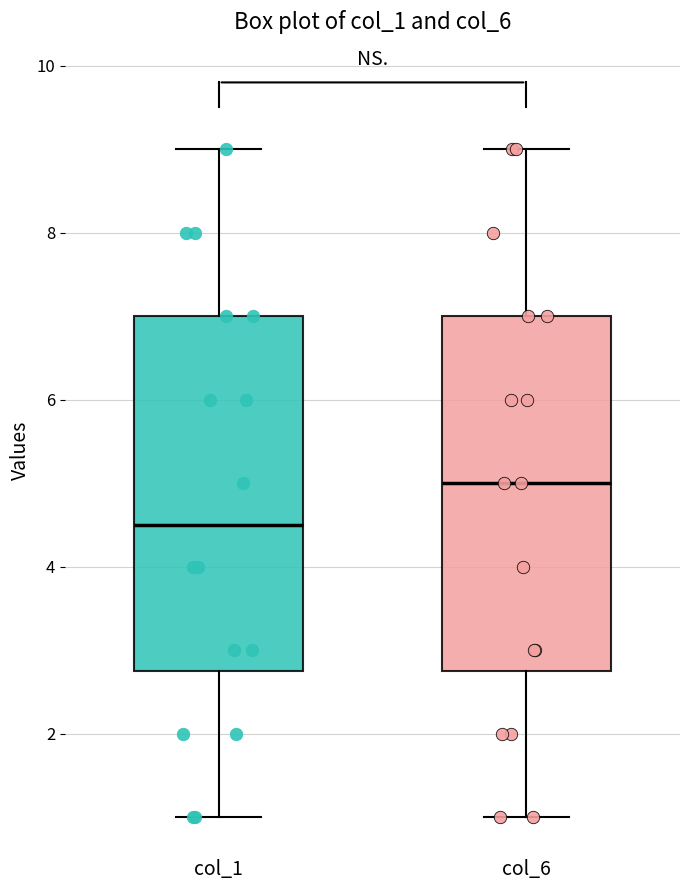

Reading left to right, transcribe this box plot: for each box, give where its median line is, the range the box spans, and where its two whiskers end, as read against the y-axis. The values are not printed on the chart, so give them approximately, as read against the axis.

col_1: median 4.6, box 2.8 to 7.0, whiskers 1.0 to 9.0
col_6: median 5.0, box 2.8 to 7.0, whiskers 1.0 to 9.0